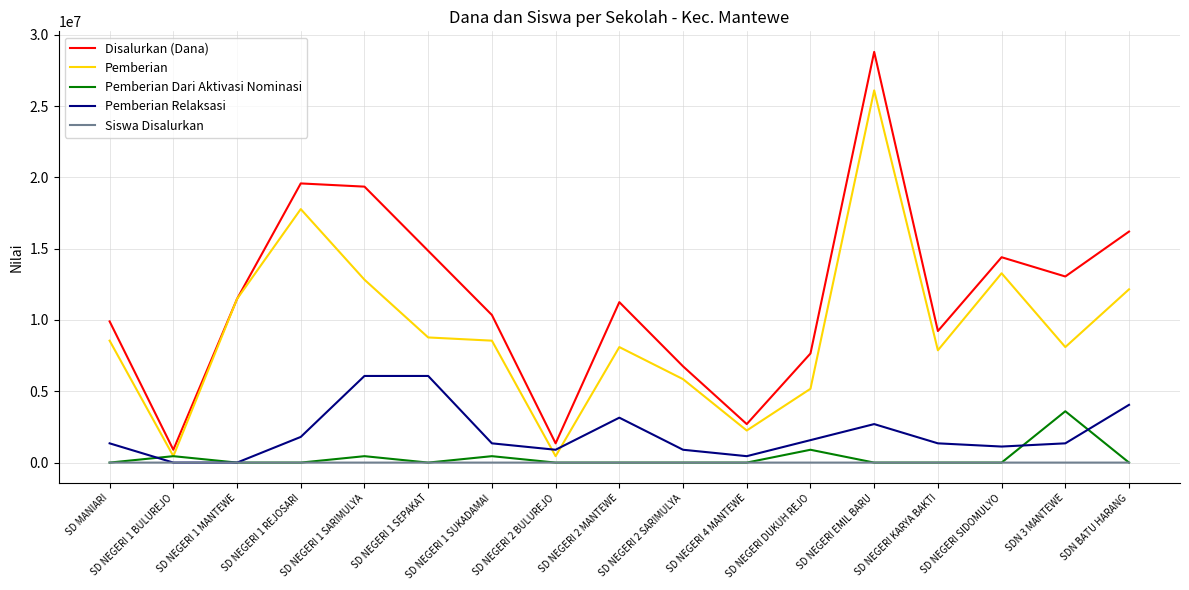

Which label corresponds to the largest value in the chart?

SD NEGERI EMIL BARU